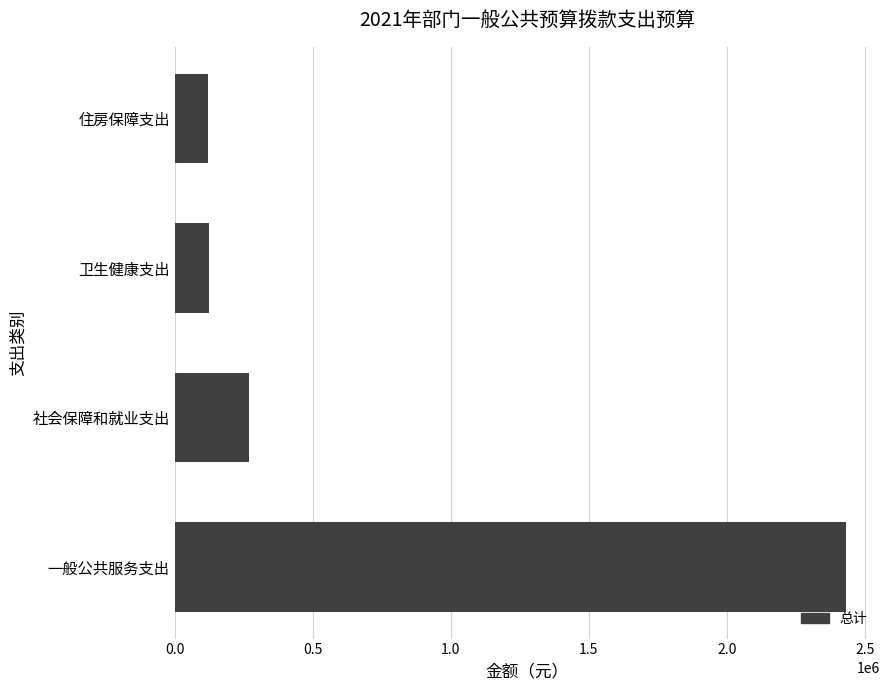

Is it true that the value at 一般公共服务支出 is 2432336?

True